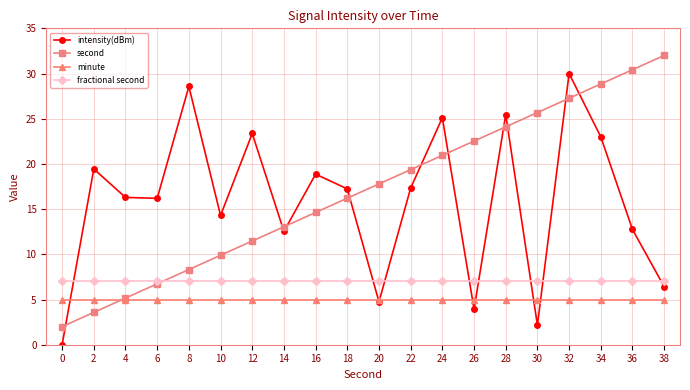

How many values in the intensity(dBm) series are below 17?

10